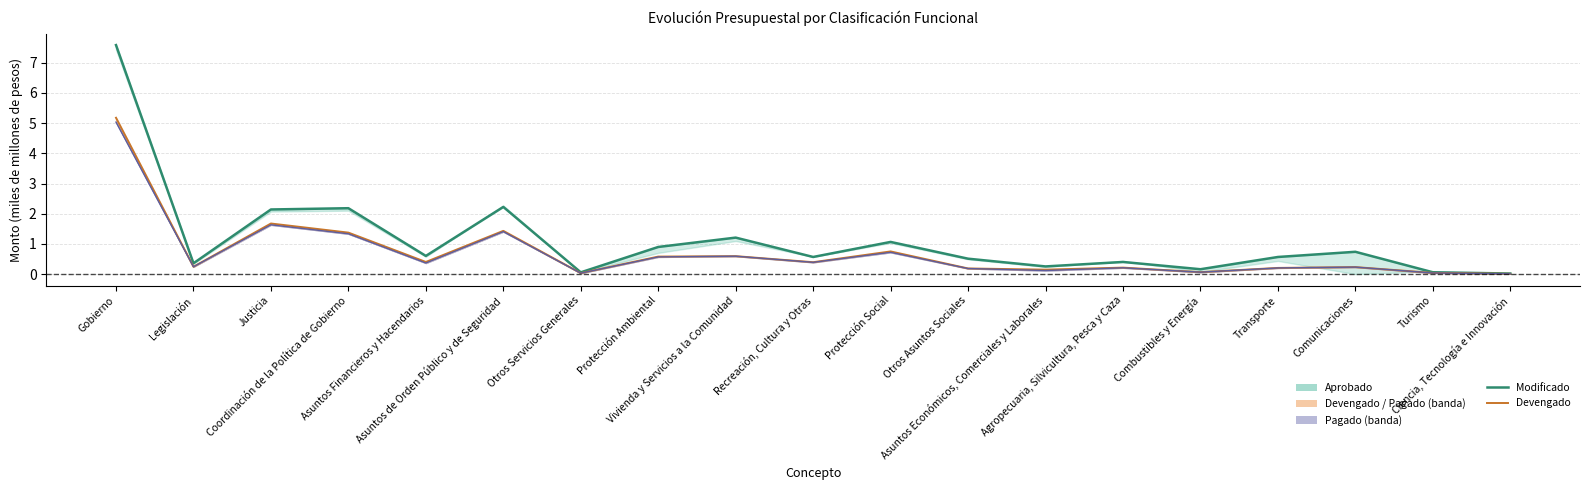

Which category has the highest value across all series?

Gobierno